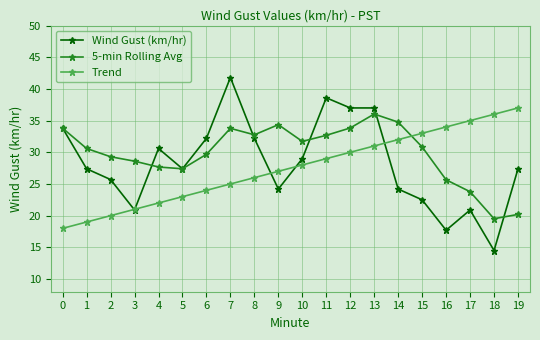

The 5-min Rolling Avg series shows 9.3 at 14. True or false?

False